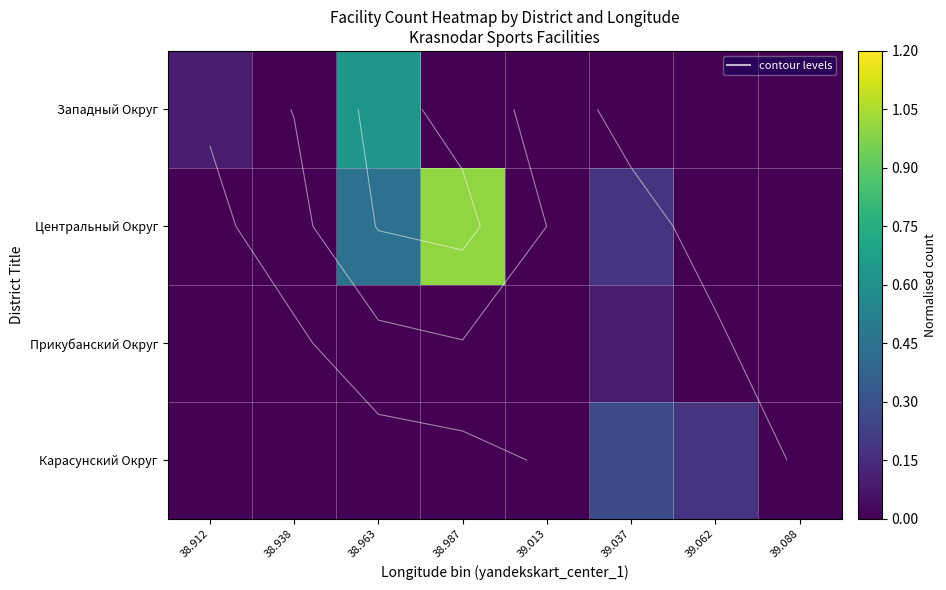

Which series changed the most between 39.037 and 39.088?

Карасунский Округ